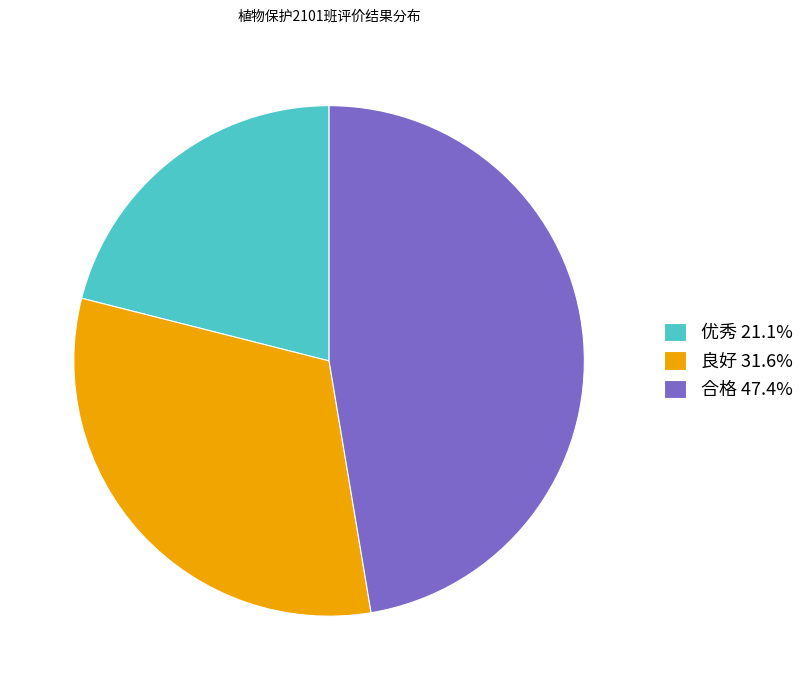

What is the ratio of the value at 优秀 21.1% to the value at 良好 31.6%?

0.7